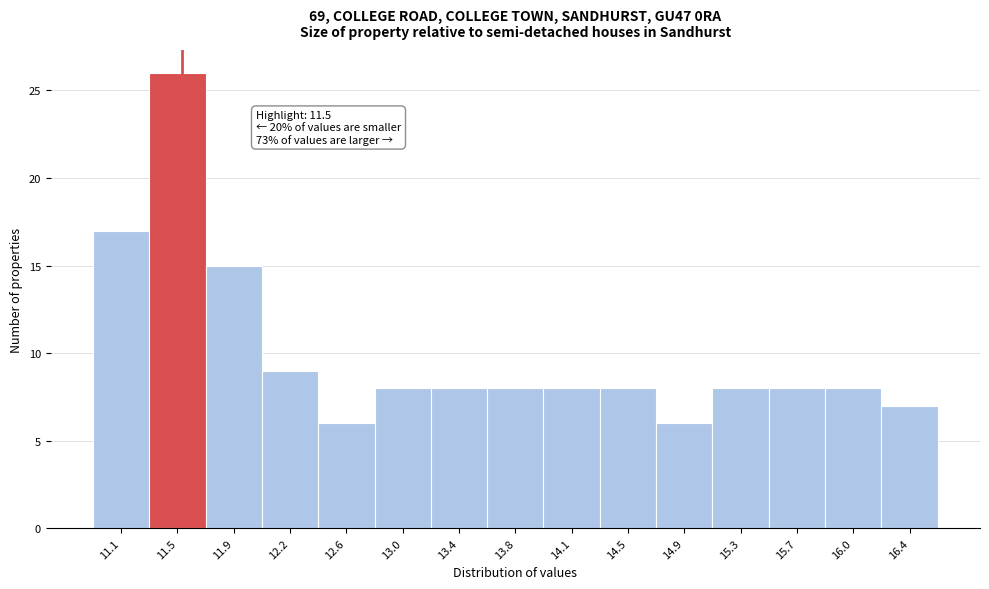

Which range on the x-axis has the tallest bar?

11.28 to 11.66